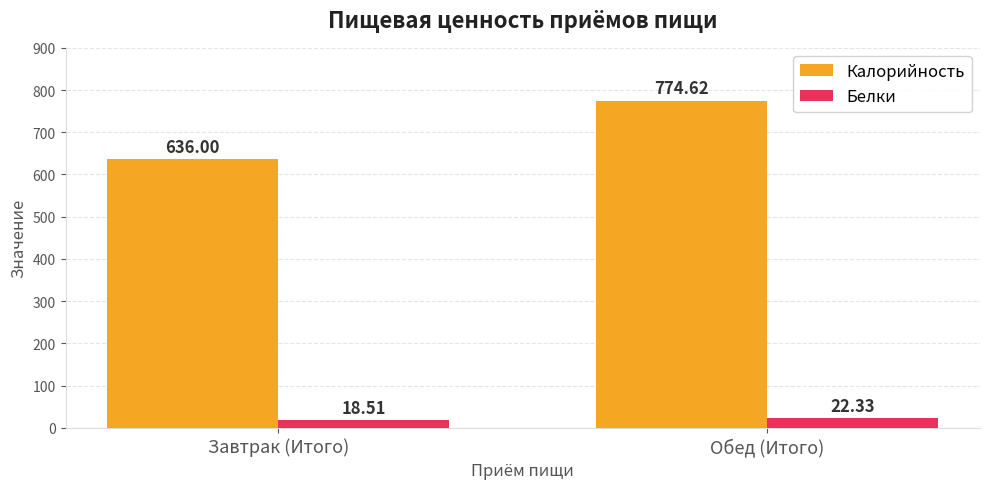

What is the average value of the Белки series?

20.4